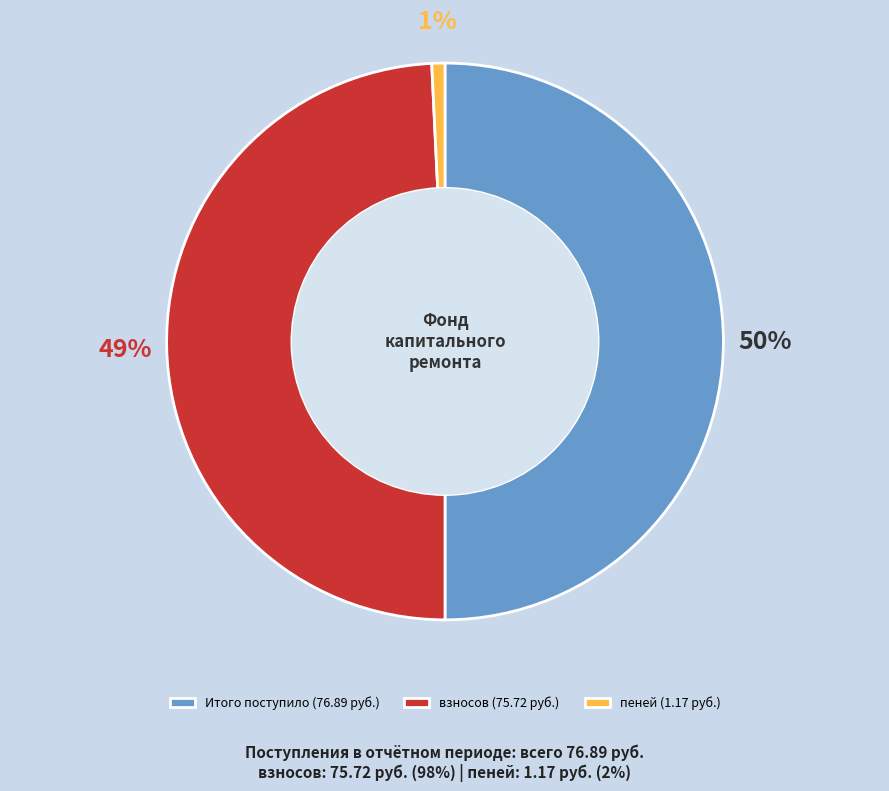

How many segments does this pie chart have?

3